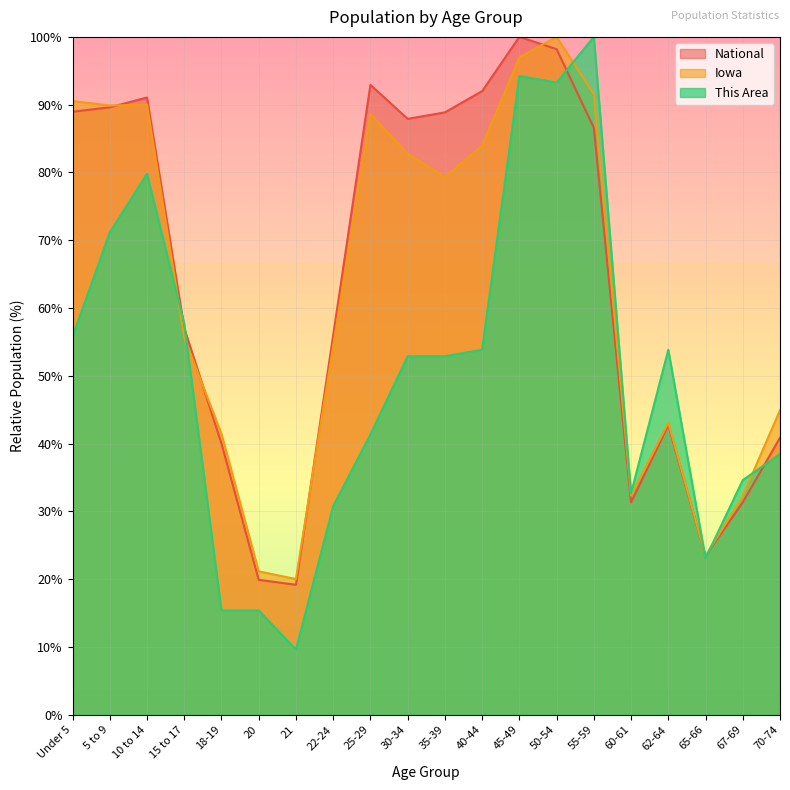

What is the label of the 19th point from the left?

67-69